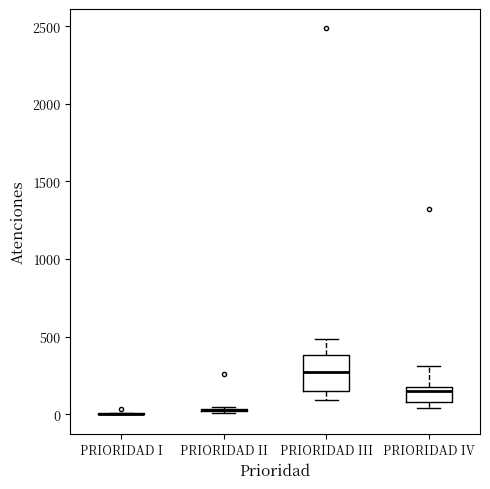

Comparing the boxes themselves (not the whiskers), which one is the tallest?

PRIORIDAD III